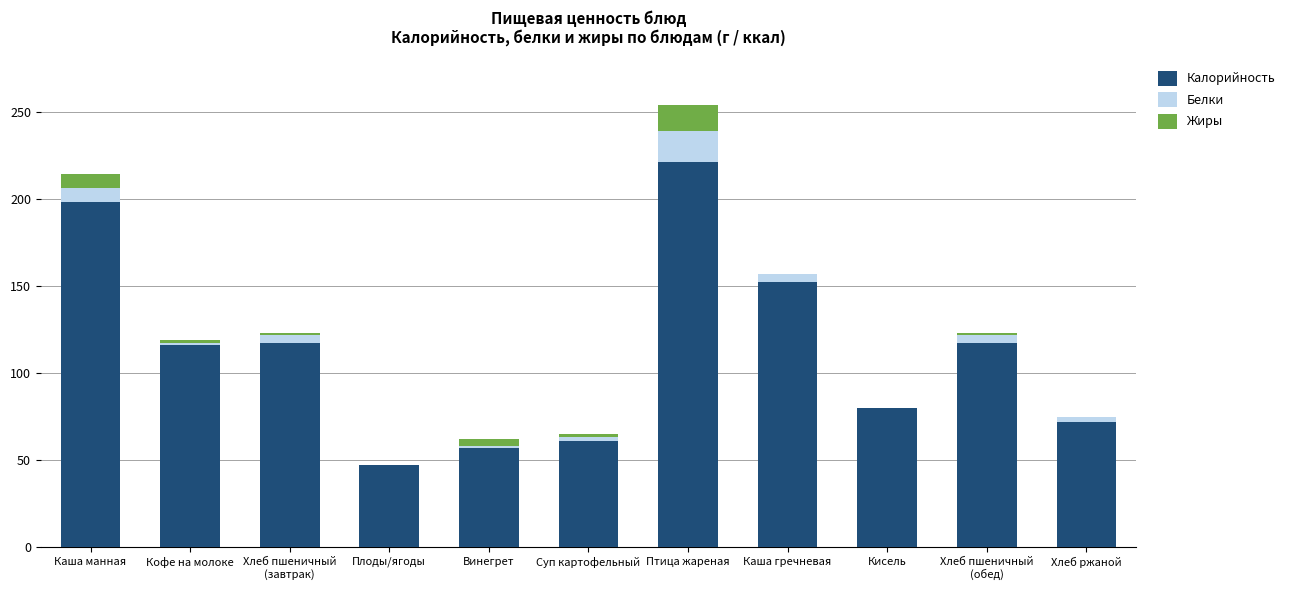

Is it true that Калорийность equals 89 at Птица жареная?

False